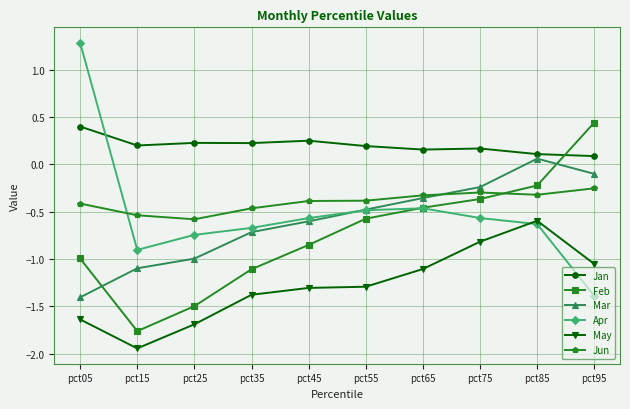

Where does the Apr series first go above 0?

pct05